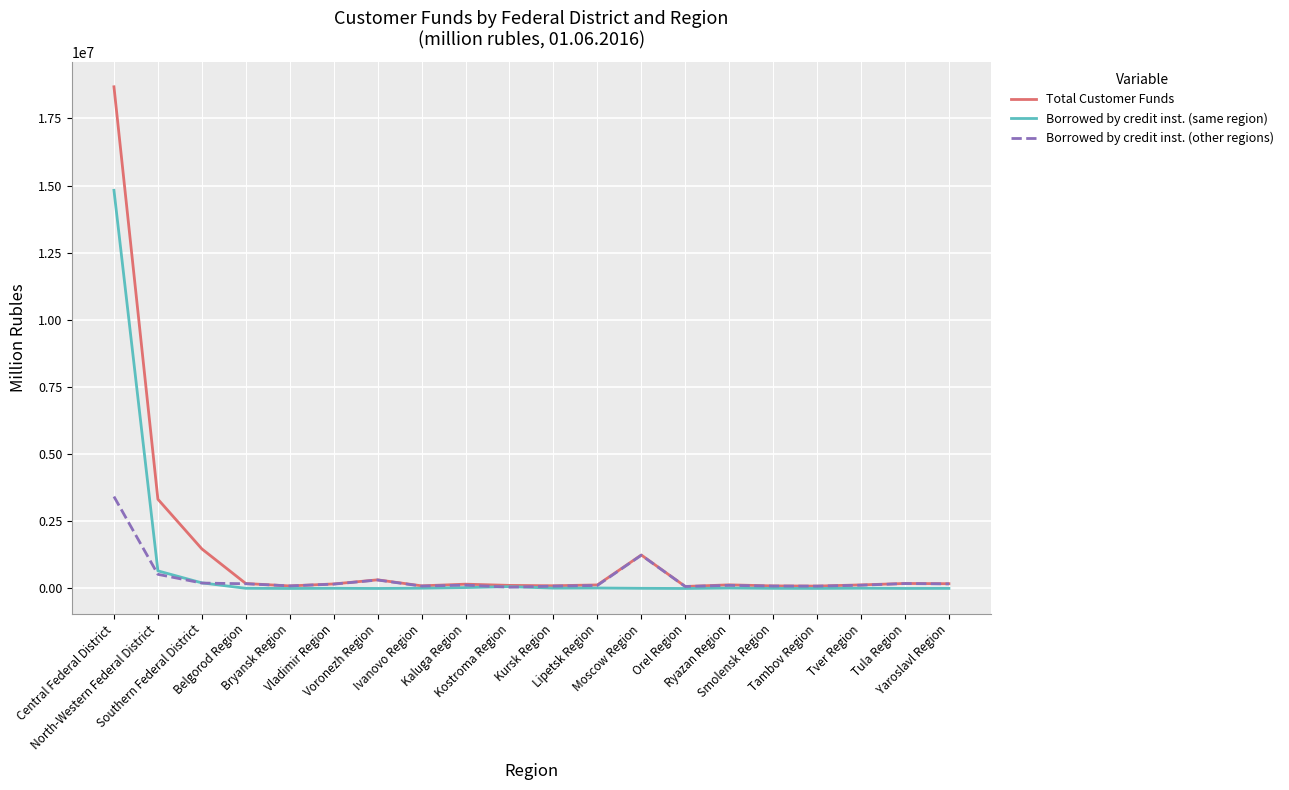

In Borrowed by credit inst. (same region), how many points are lower than both neighbors (excluding endpoints)?

6